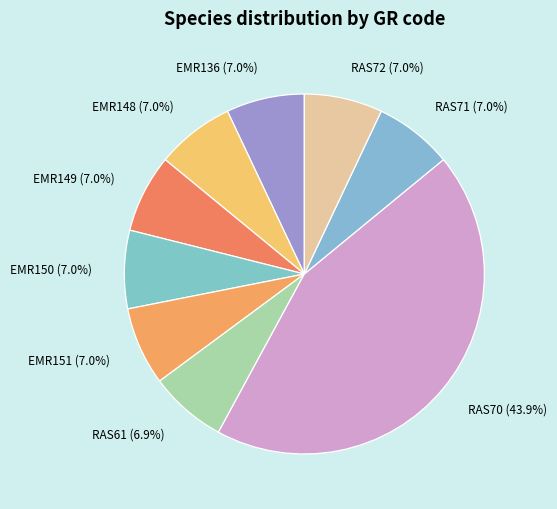

What portion of the pie excludes EMR150?

93.0%